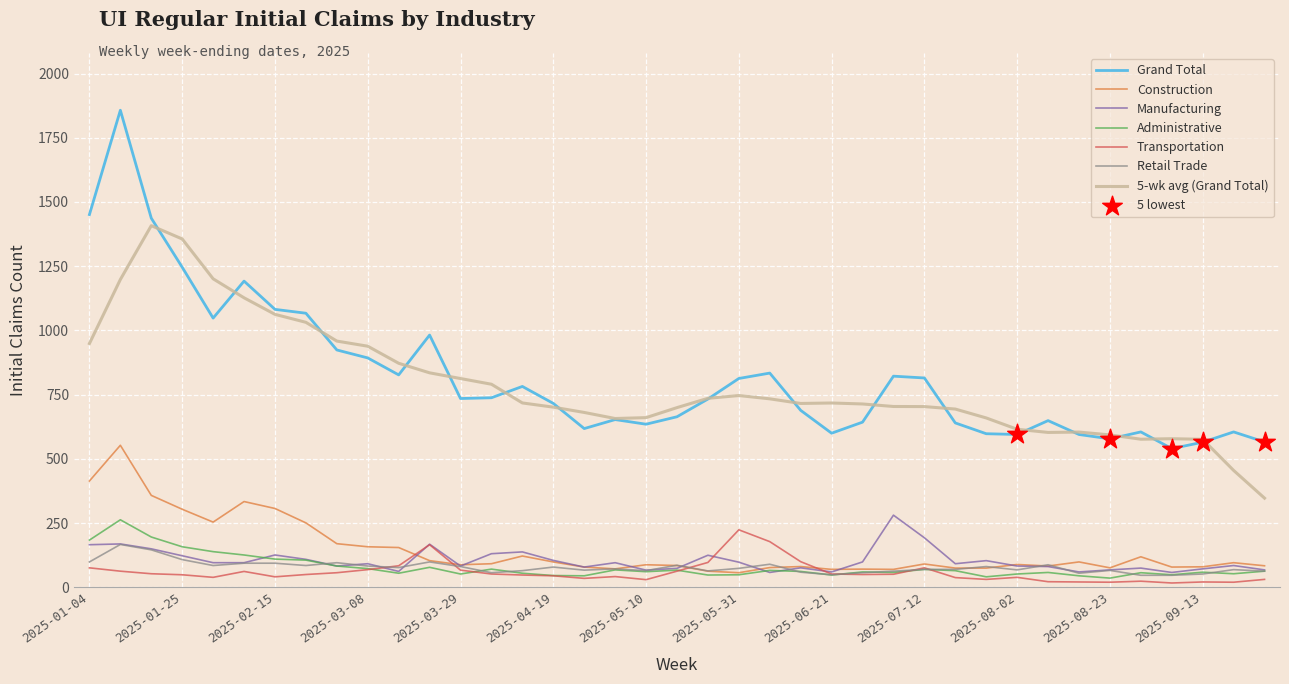

At how many categories does at least one series exceed 389?

39